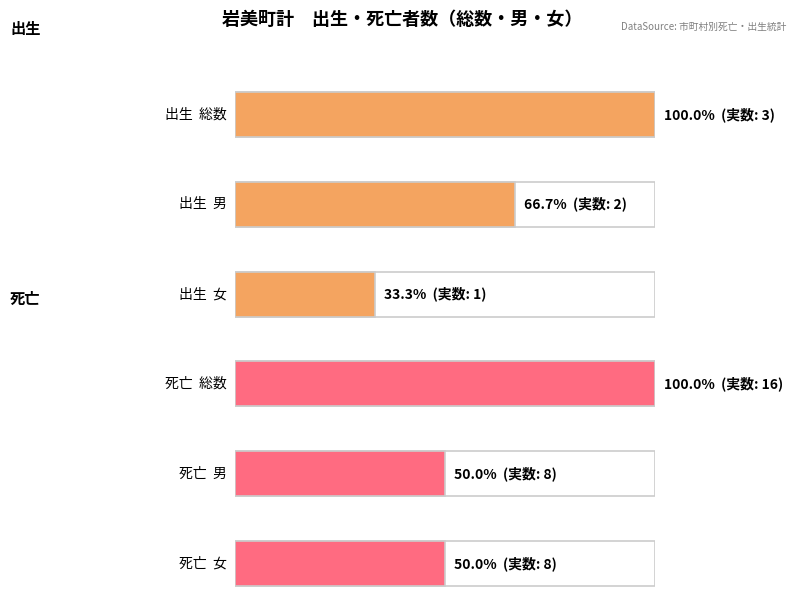

Count the number of categories in the chart.

6